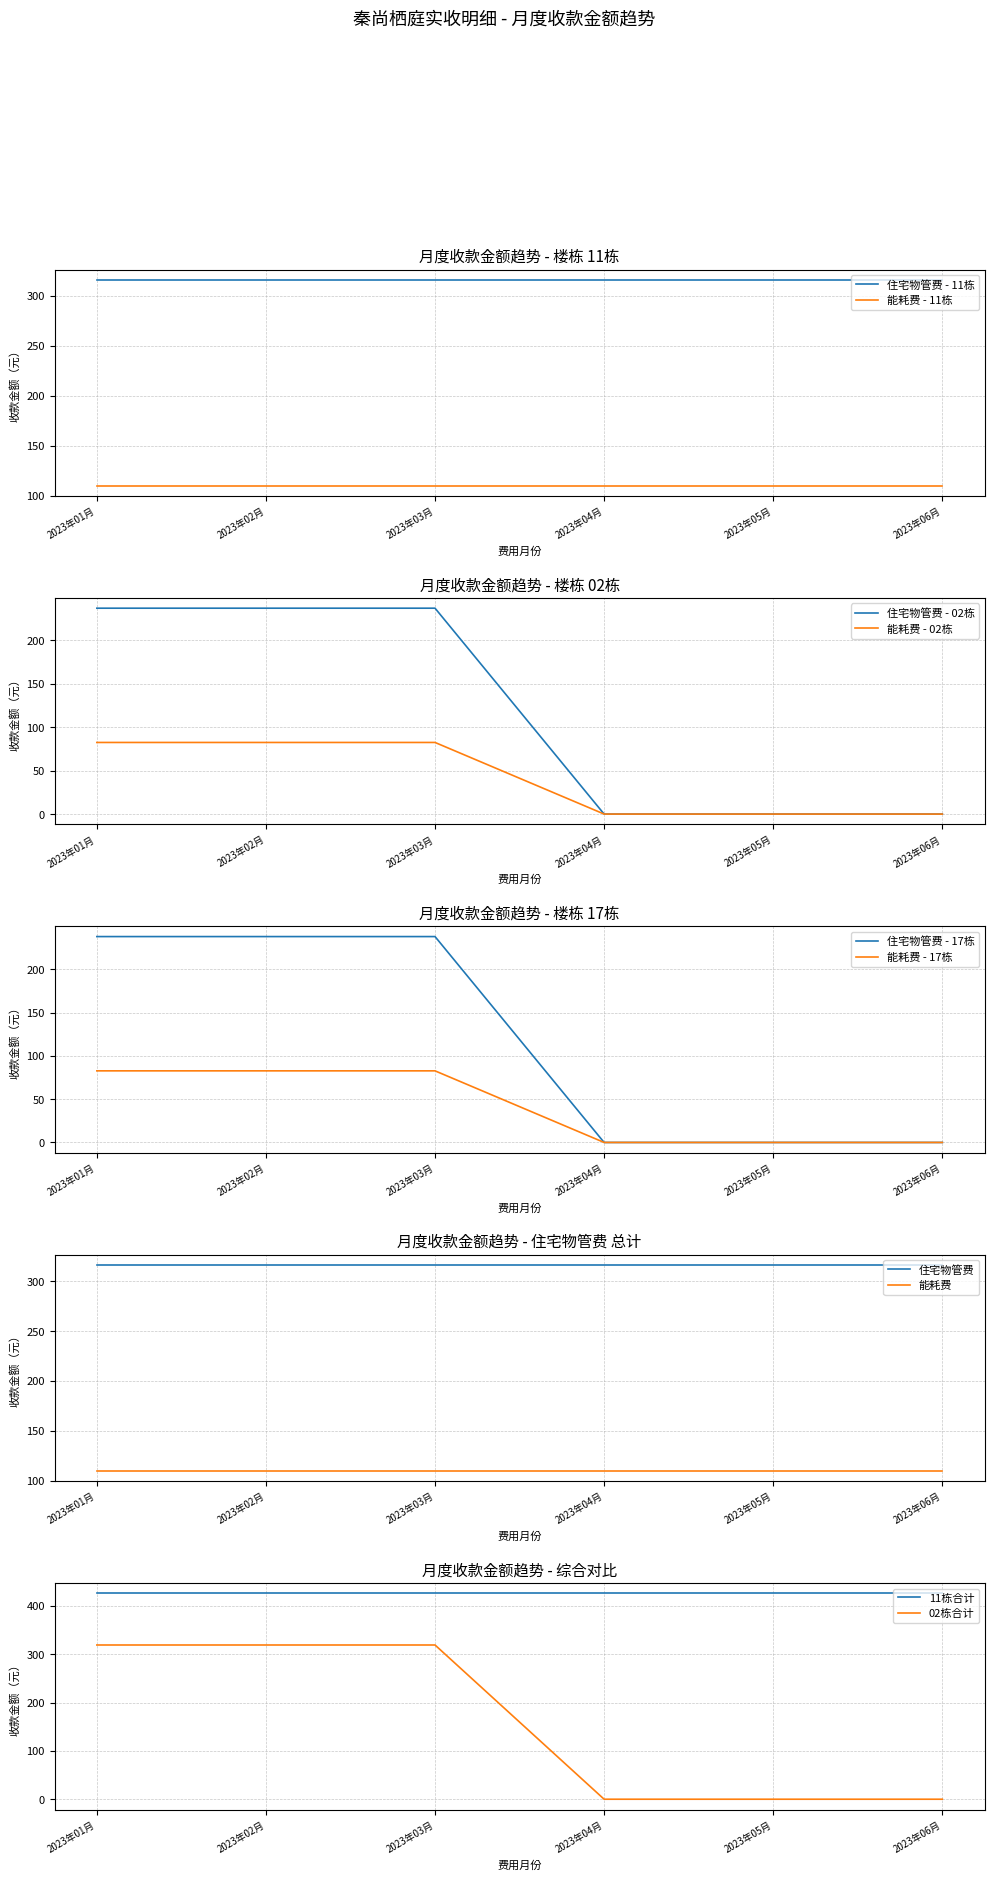

The 能耗费 - 11栋 series shows 110.0 at 2023年06月. True or false?

True